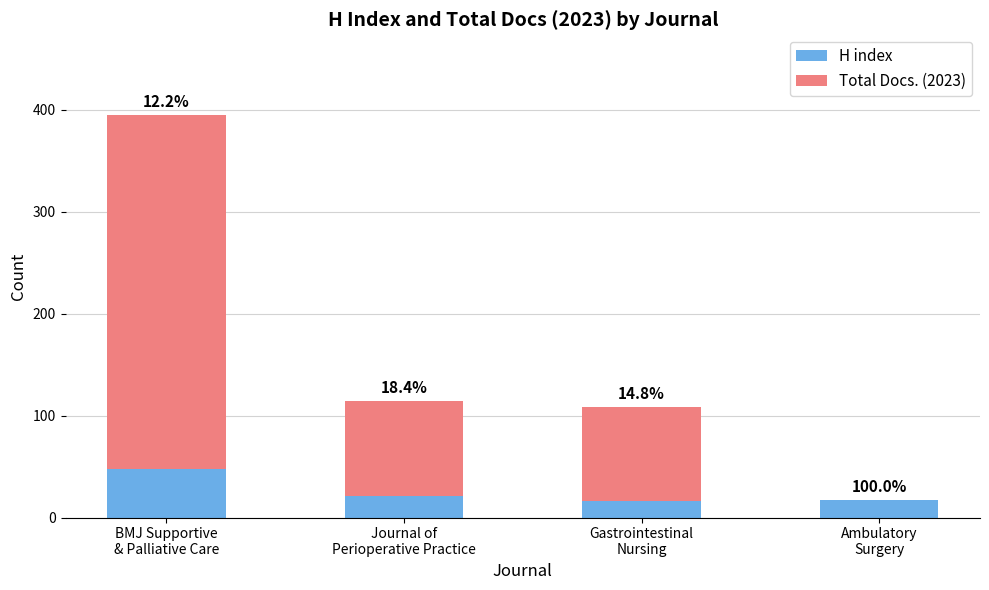

The value of Total Docs. (2023) at Gastrointestinal
Nursing is 92. True or false?

True